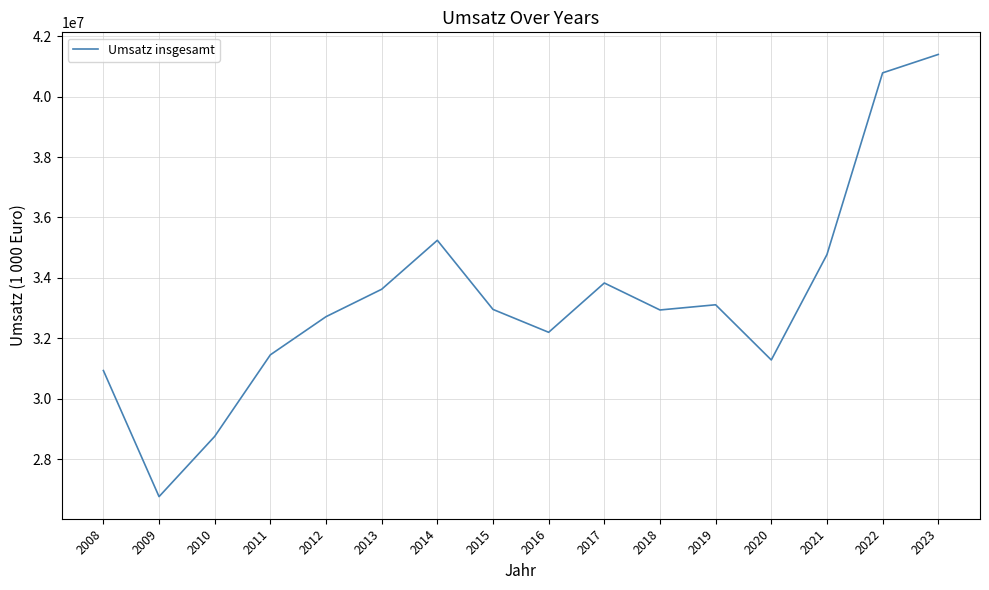

What is the change in value from 2008 to 2009?

-4175321.0